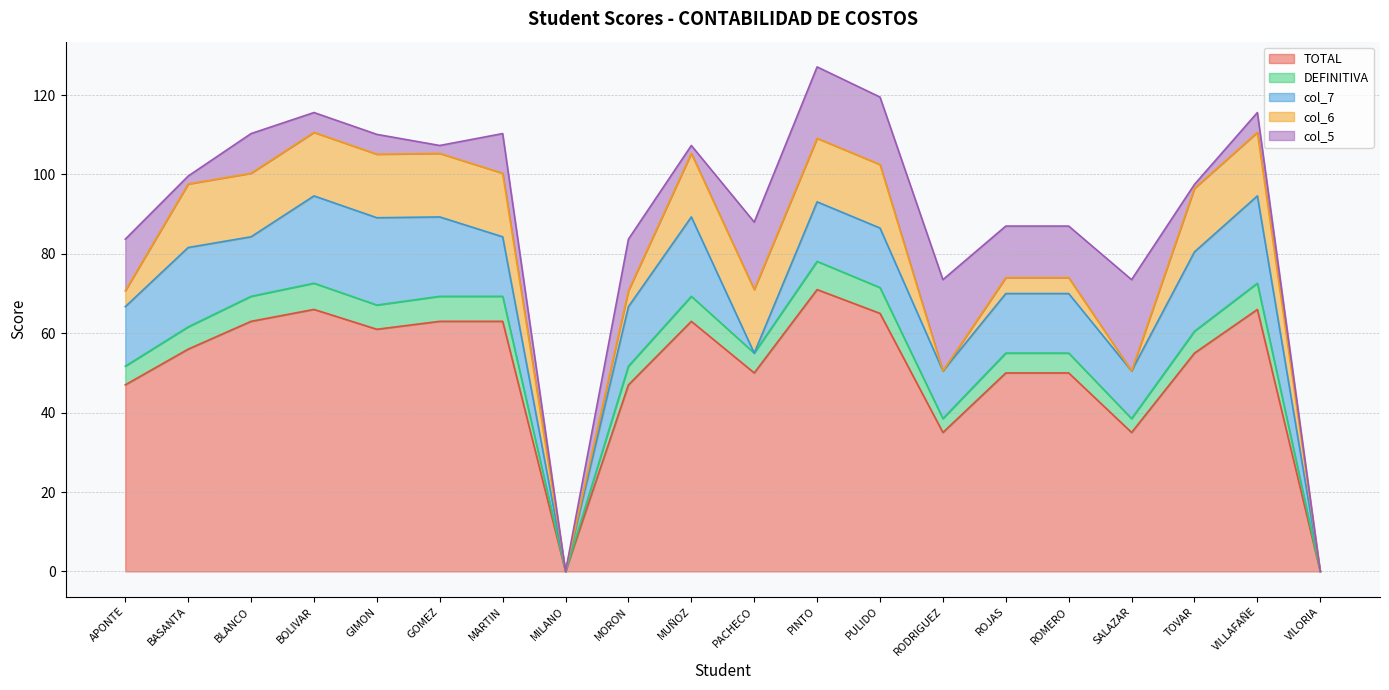

Does the chart display data point markers on the line(s)?

No